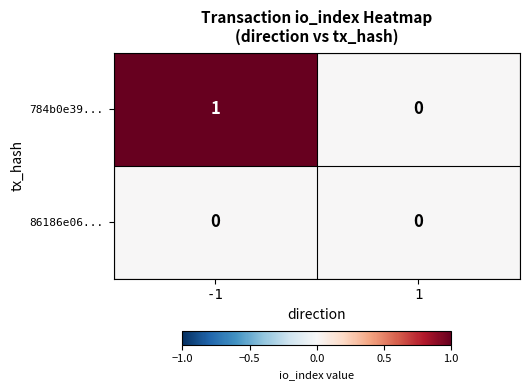

List the series in order of their overall mean, highest first.

784b0e39..., 86186e06...